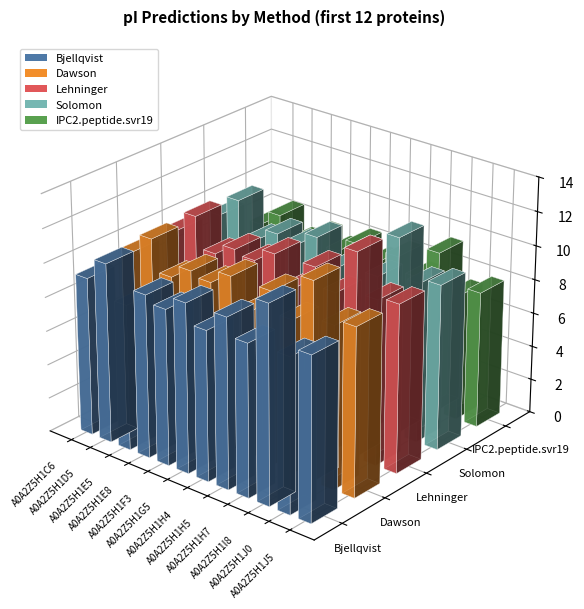

Count the number of data series in this chart.

5